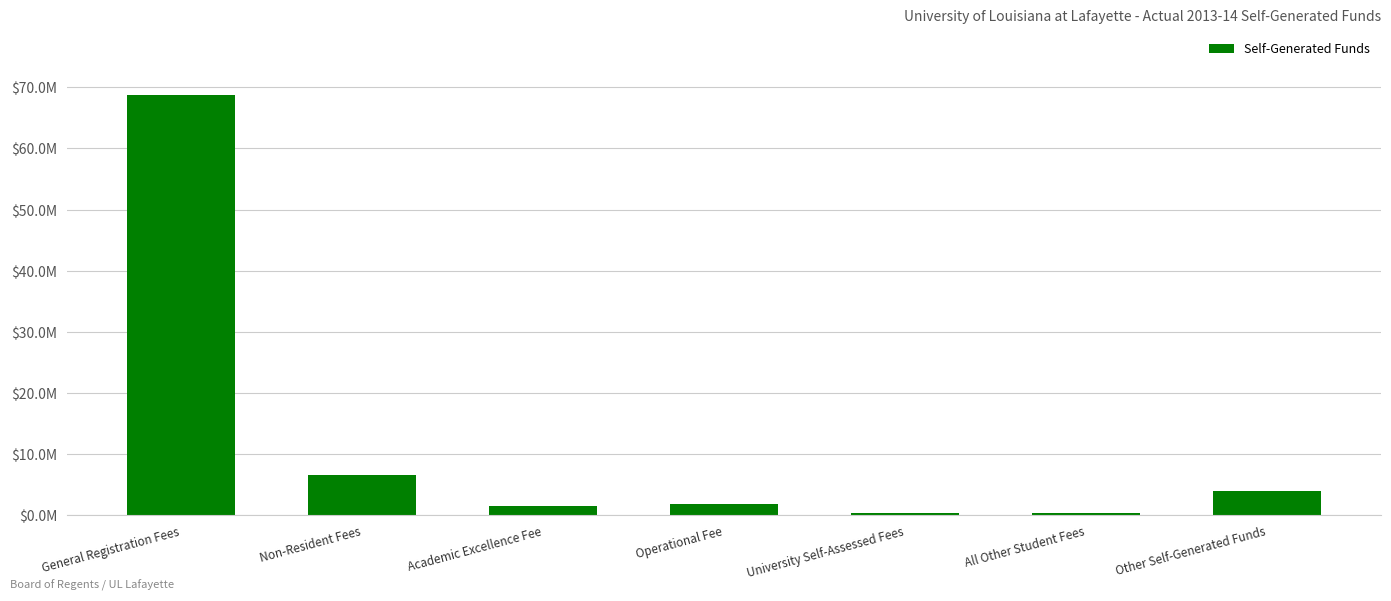

Does the chart contain any negative values?

No